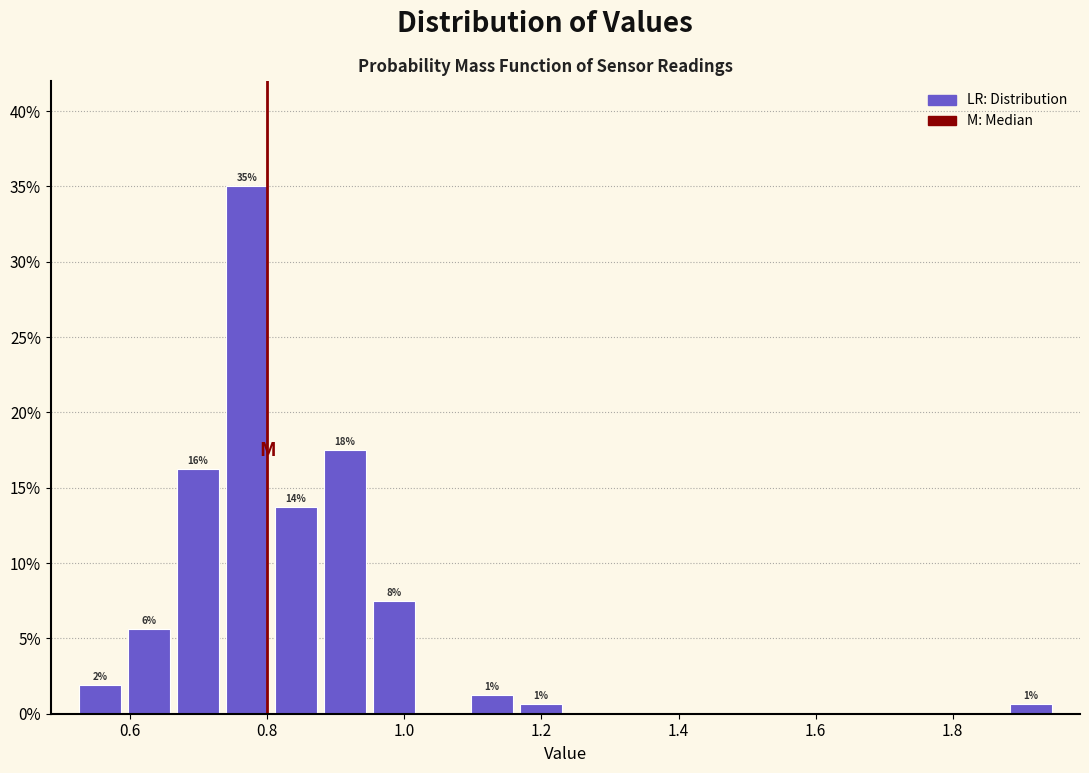

Read against the x-axis, roughly where is the centre of the tallest bar?

0.78